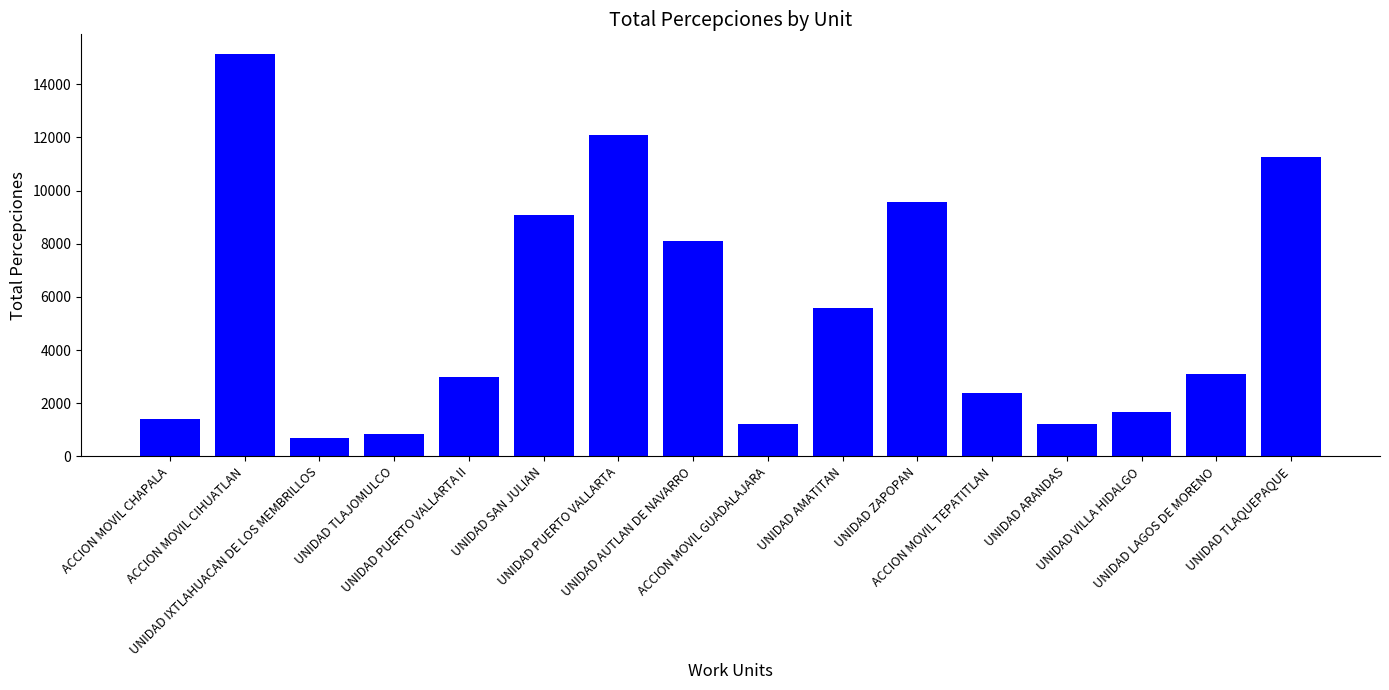

What position from the left is ACCION MOVIL CHAPALA?

1